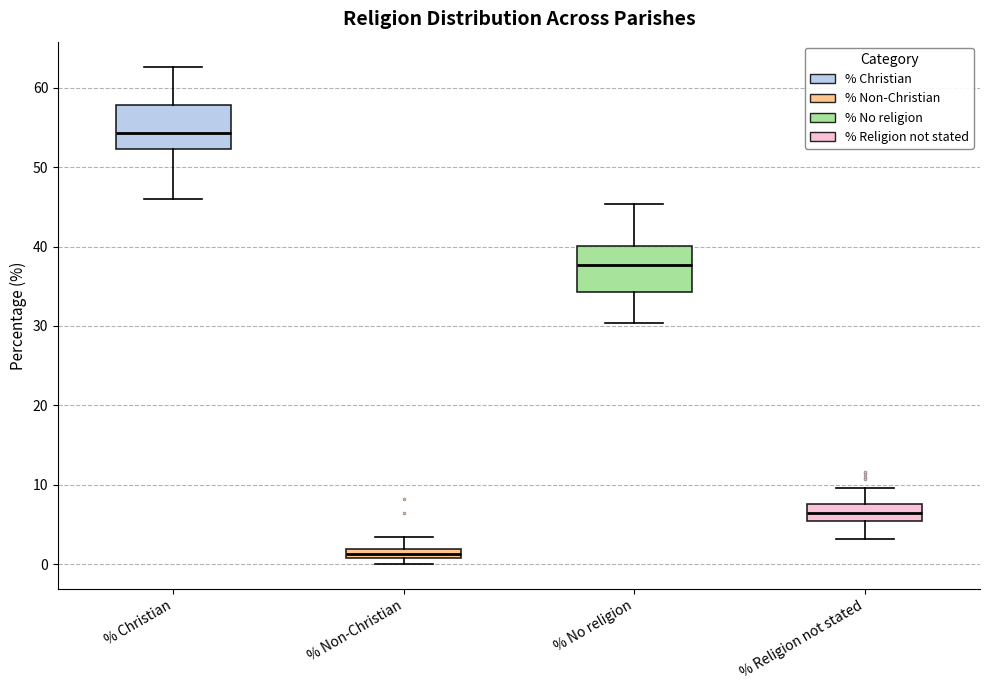

Where is the lower edge of the box for % Religion not stated on the y-axis? The values are not printed on the chart, so give them approximately, as read against the axis.

5